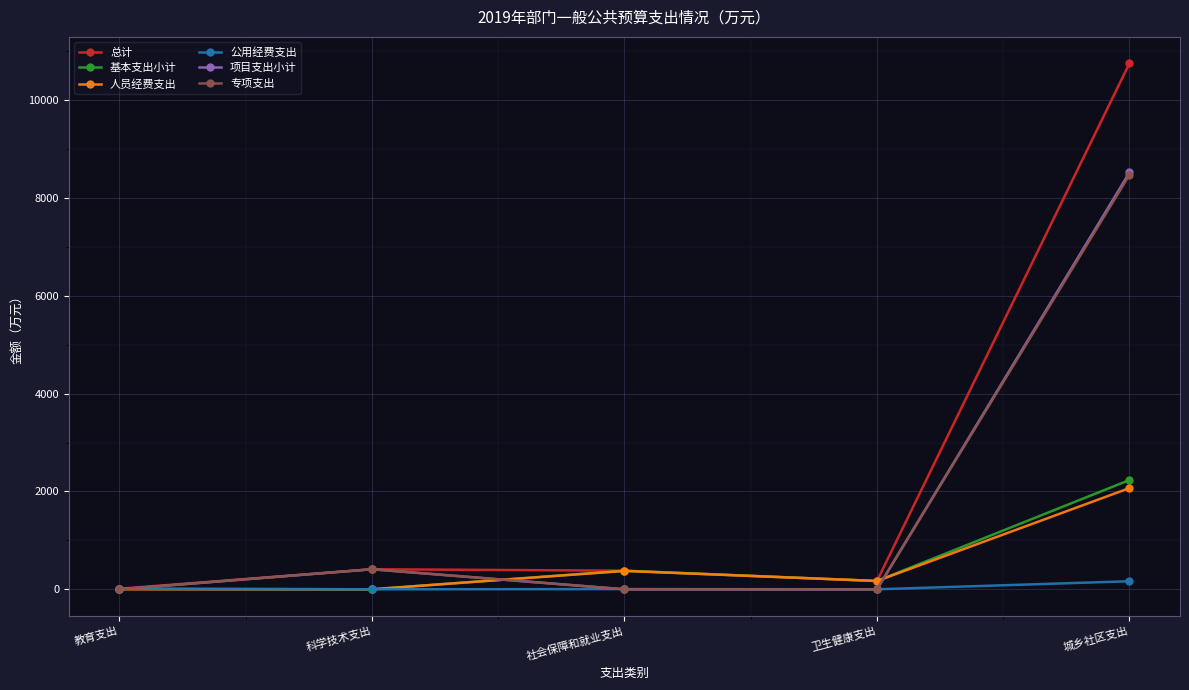

Where is 总计 nearest to the value 5383?

科学技术支出